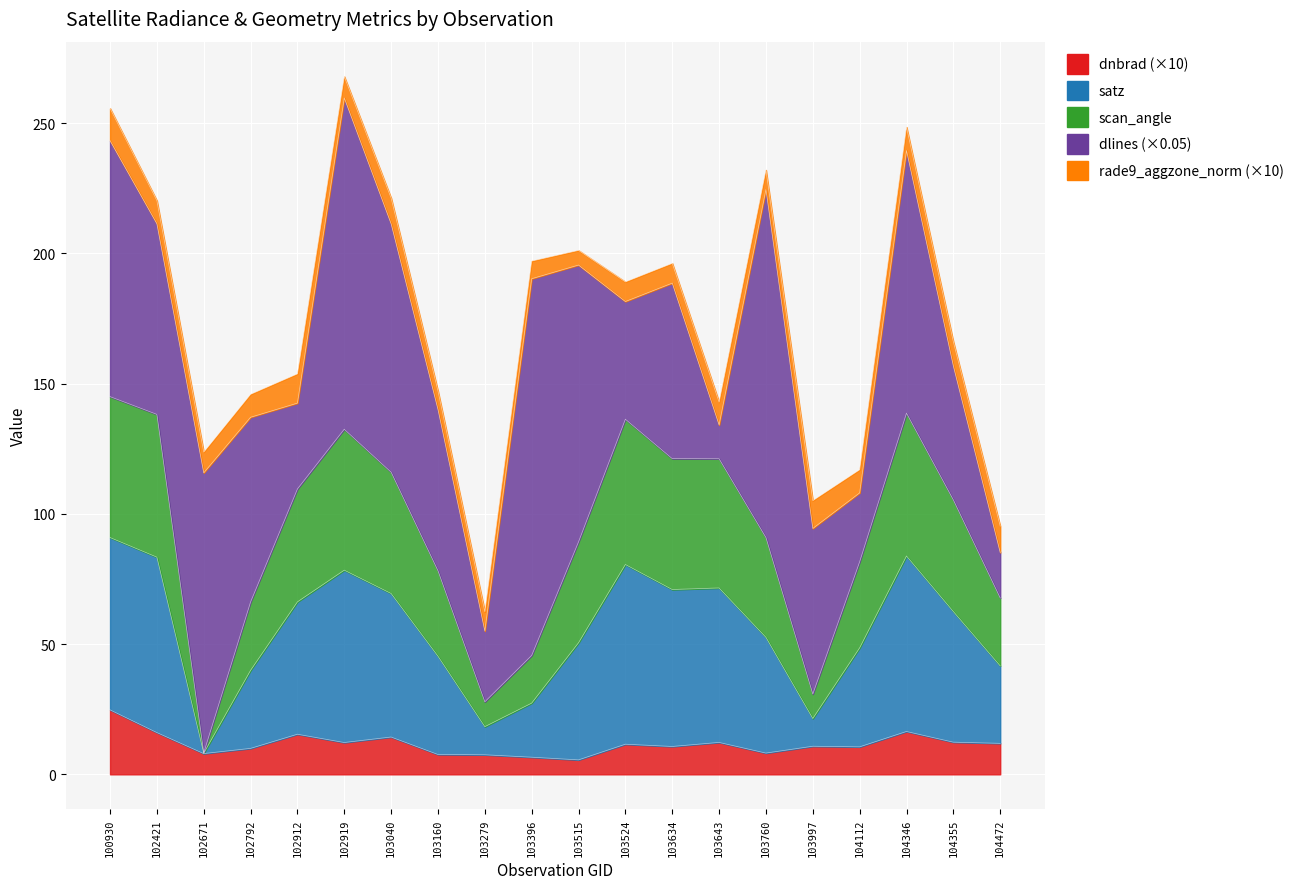

Where is dnbrad nearest to the value 15?

102912